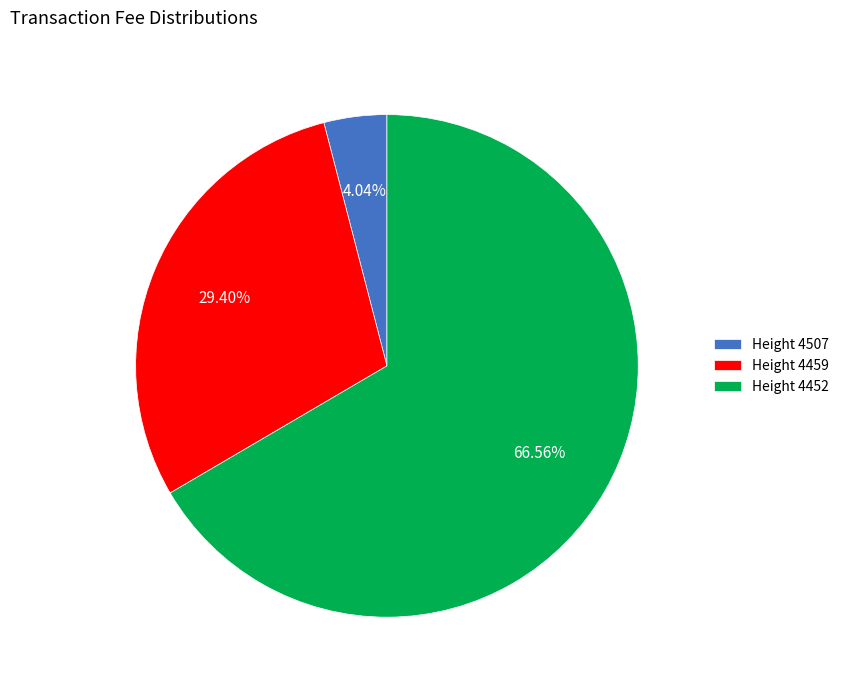

What is the majority slice?

Height 4452